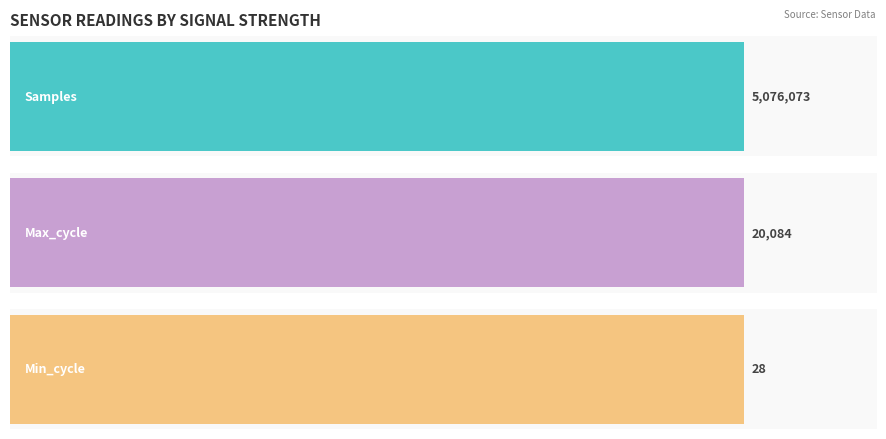

What is the smallest value displayed?

28